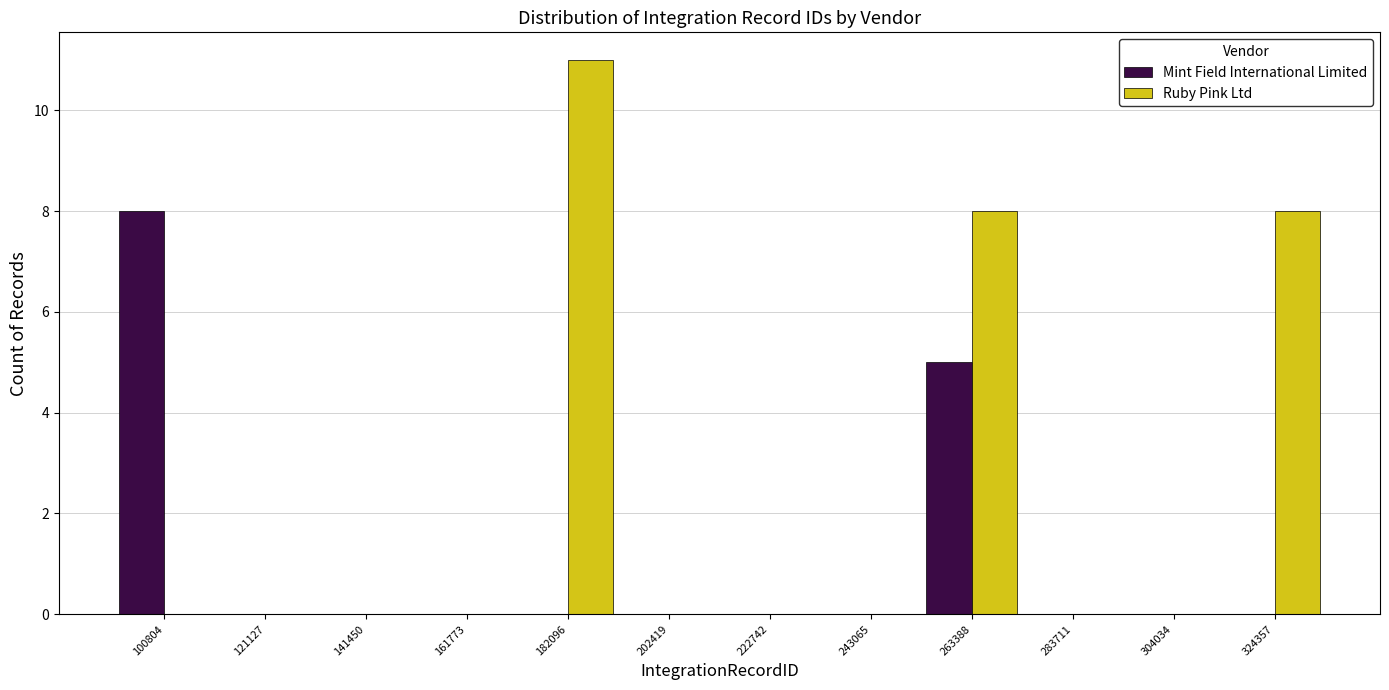

What is the height of the Ruby Pink Ltd bar covering 255000 to 275000 on the x-axis? Neither the bar edges nor the heights are printed on the chart, so give them approximately, as read against the axes.

8